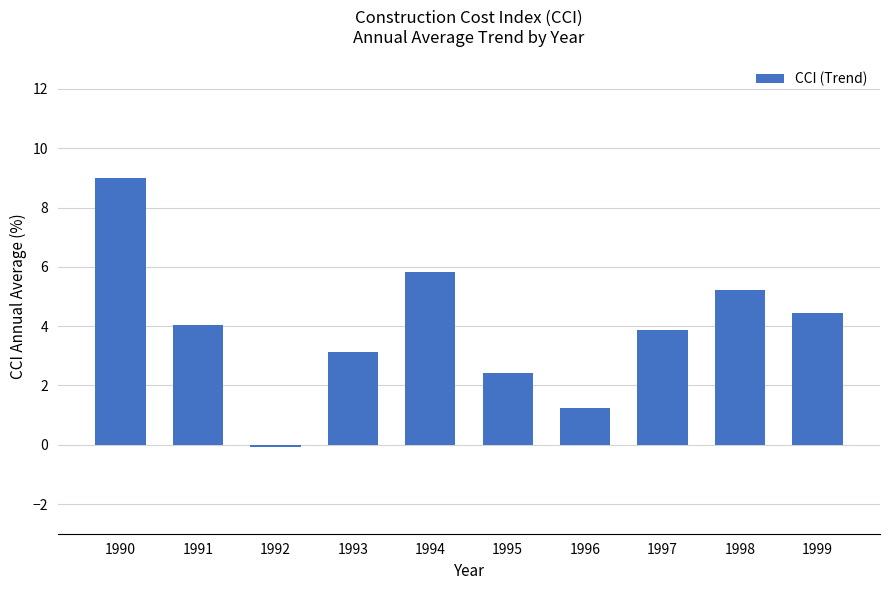

At which category does the chart reach its minimum across all series?

1992